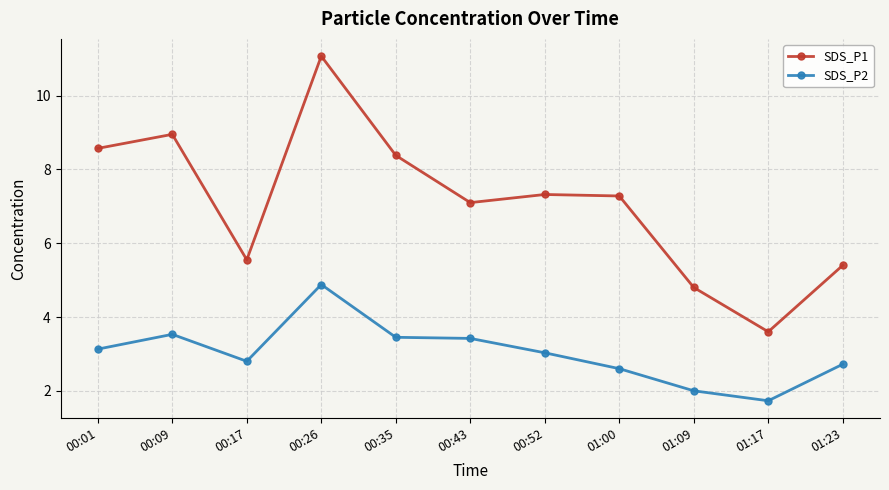

Which series has the widest spread of values?

SDS_P1